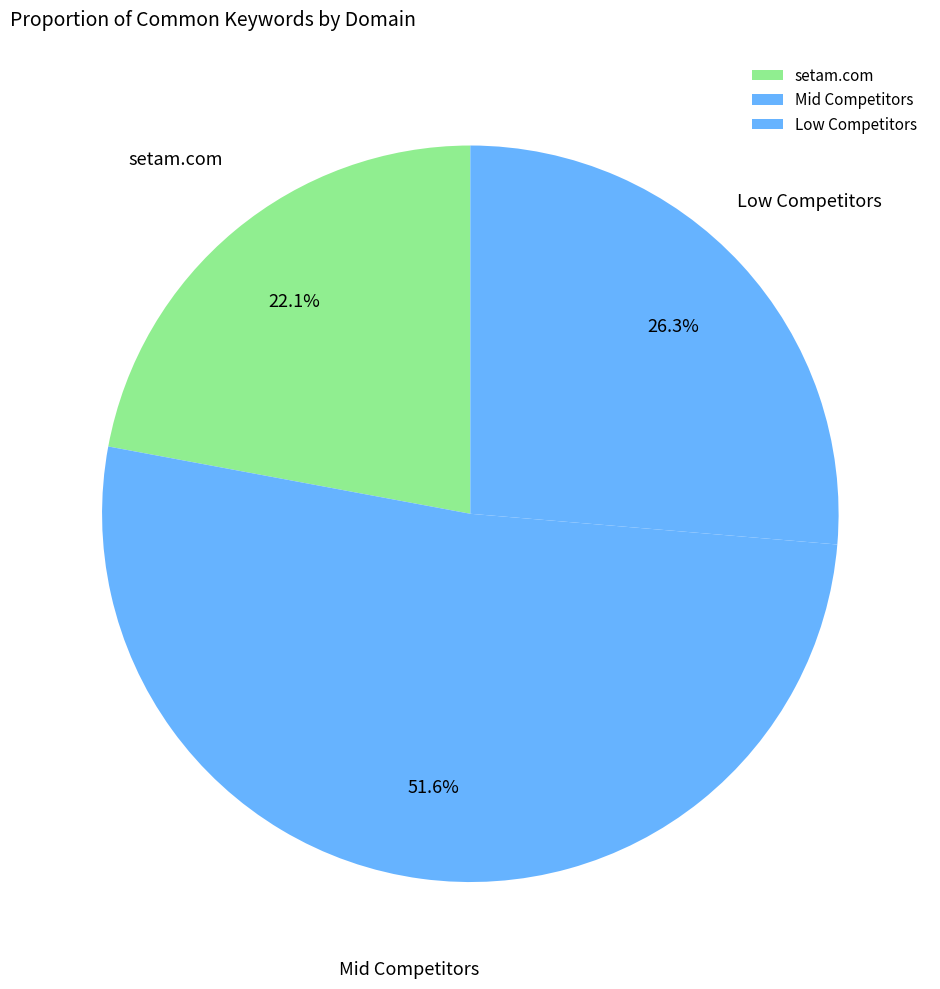

What is the total percentage of setam.com and Mid Competitors?

73.7%